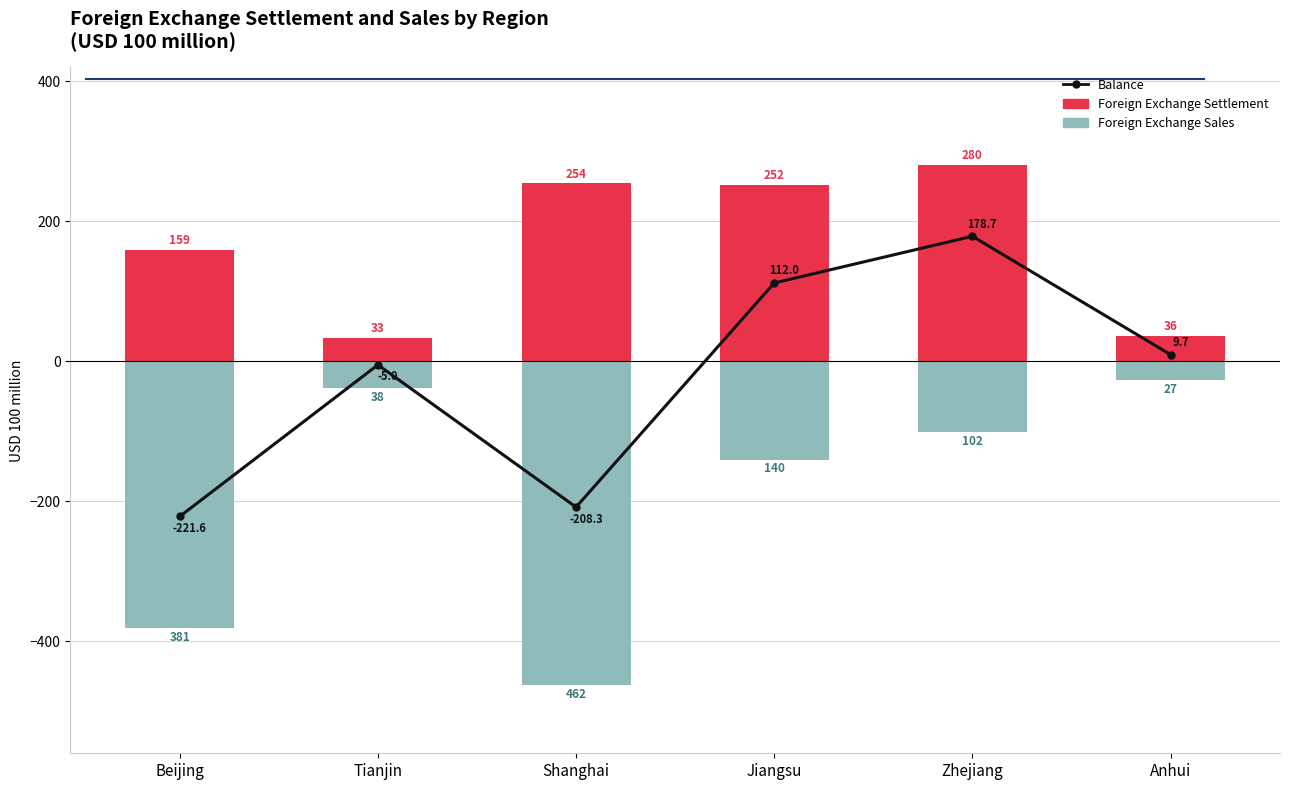

Read the Balance (Settlement - Sales) value at Tianjin.

-5.0